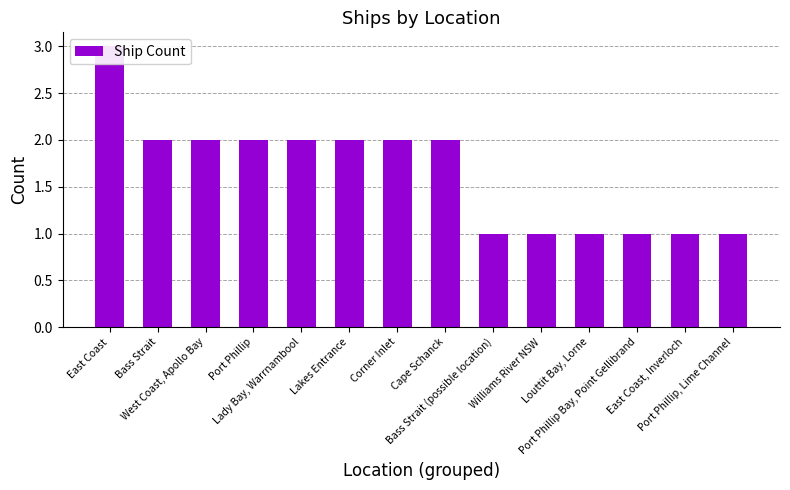

Reading left to right, transcribe all the data shown in this chart.

3	2	2	2	2	2	2	2	1	1	1	1	1	1